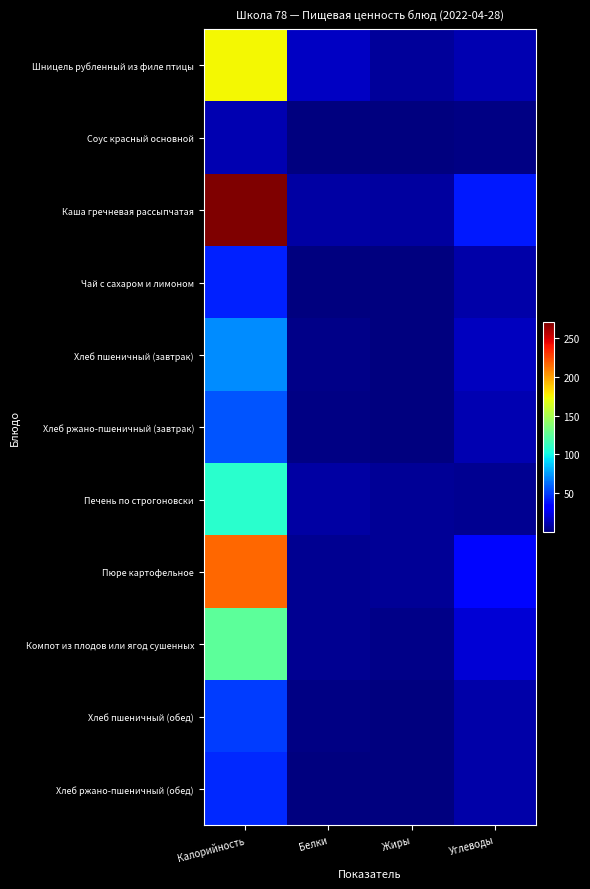

Which series has the widest spread of values?

Каша гречневая рассыпчатая